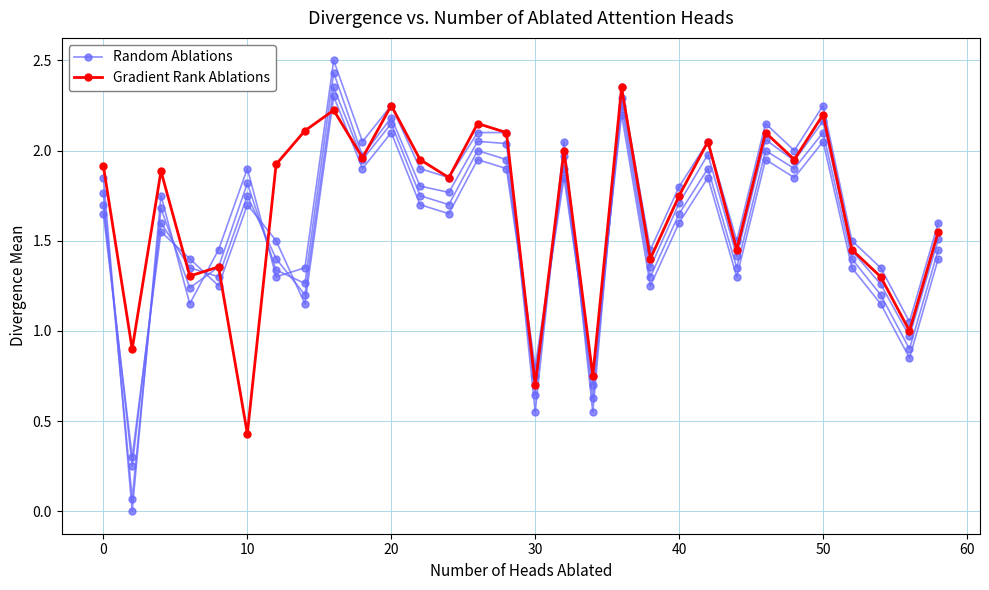

List the series in order of their peak value, highest first.

Random Ablations, Gradient Rank Ablations